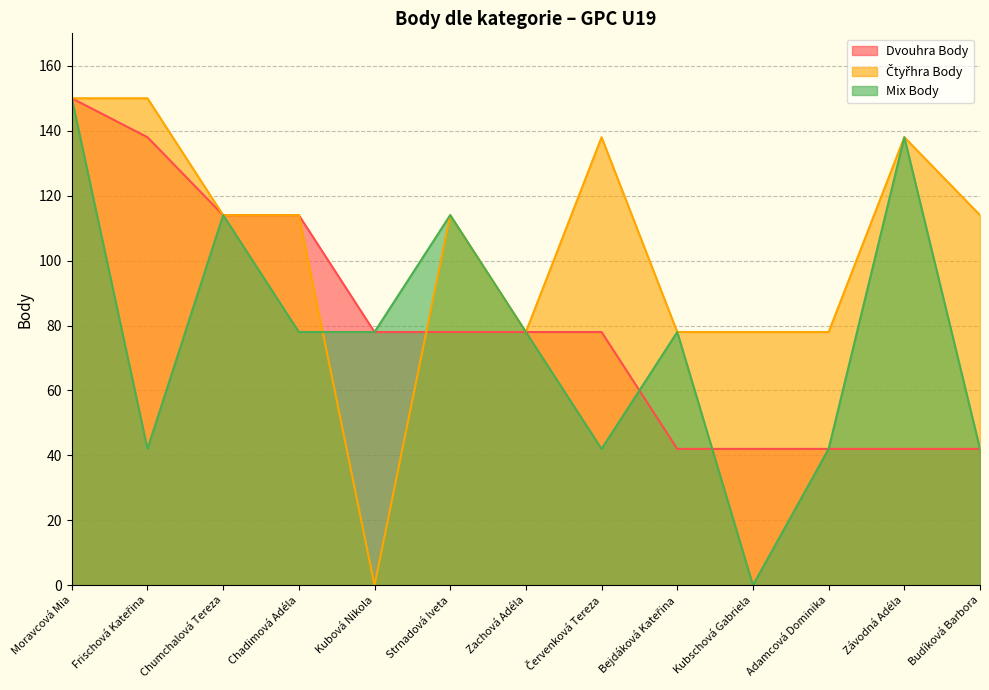

At which category does the chart reach its minimum across all series?

Kubová Nikola